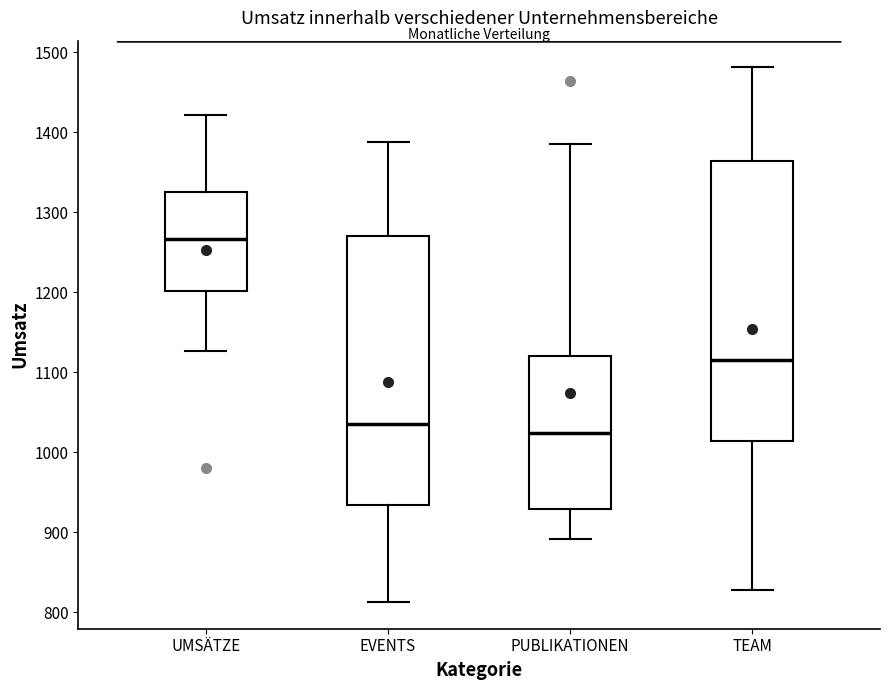

Where is the upper edge of the box for UMSÄTZE on the y-axis? The values are not printed on the chart, so give them approximately, as read against the axis.

1330